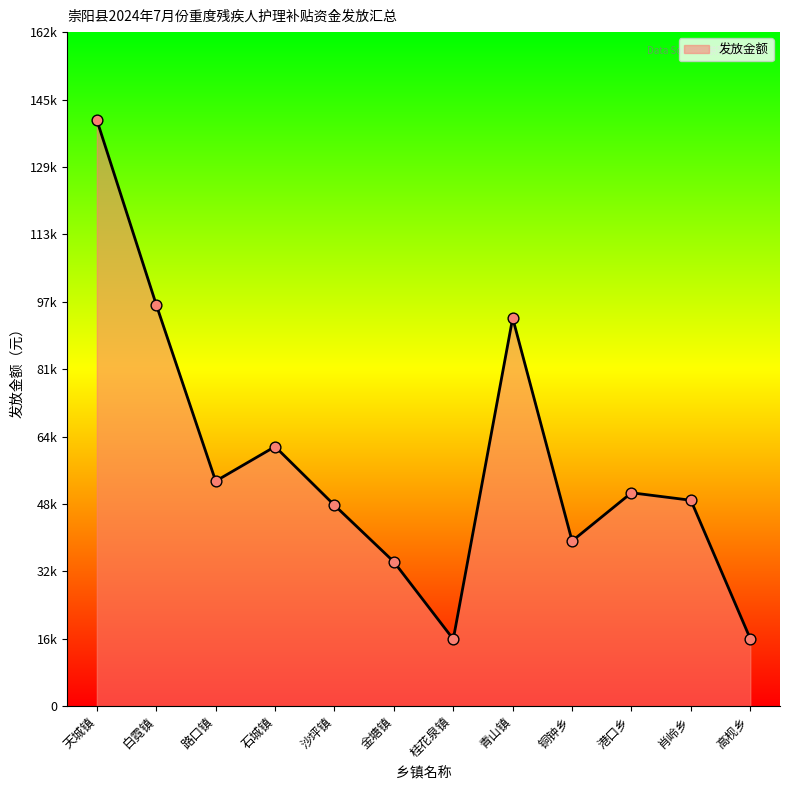

Between 路口镇 and 金塘镇, which is larger?

路口镇